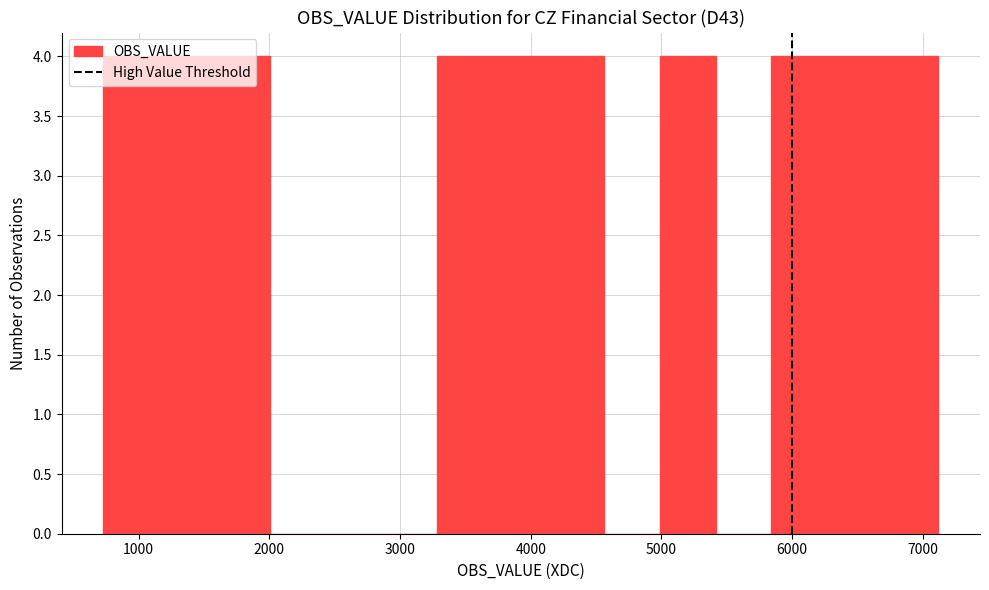

Reading left to right, list every bar in this chart as the range it spans on the x-axis followed by its height. Neither the bar edges nor the heights are printed on the chart, so give them approximately, as read against the axes.

700 to 1200: 4
1200 to 1600: 4
1600 to 2000: 4
2000 to 2400: 0
2400 to 2900: 0
2900 to 3300: 0
3300 to 3700: 4
3700 to 4100: 4
4100 to 4600: 4
4600 to 5000: 0
5000 to 5400: 4
5400 to 5800: 0
5800 to 6300: 4
6300 to 6700: 4
6700 to 7100: 4